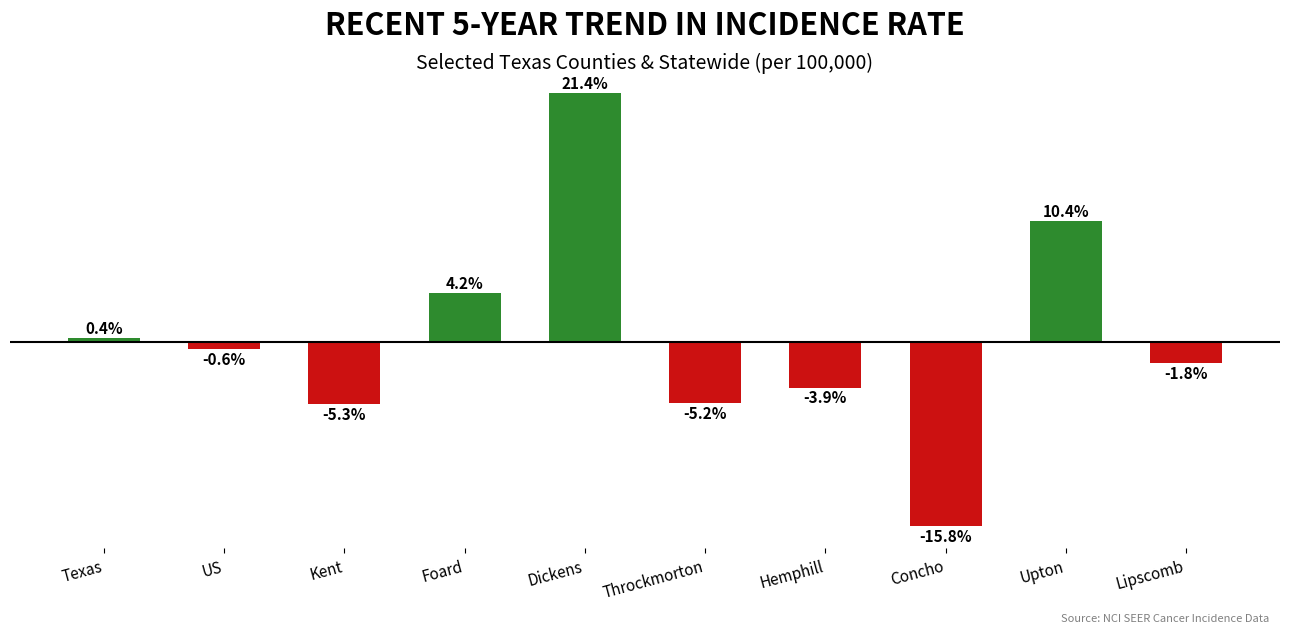

Between Upton and Concho, which is larger?

Upton